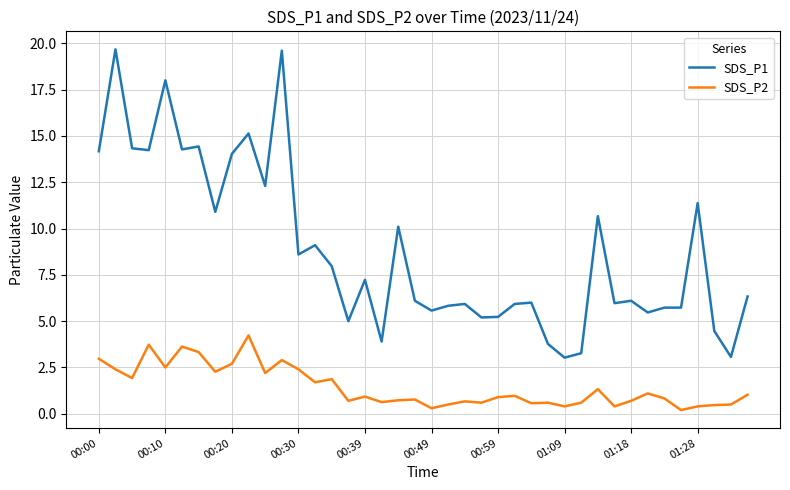

What is the average value of the SDS_P2 series?

1.4